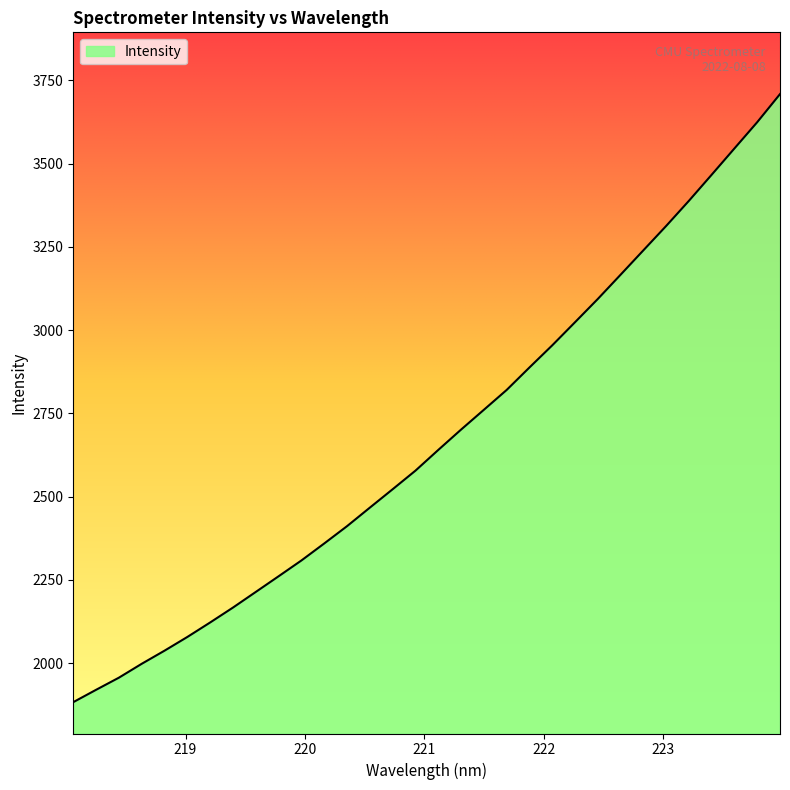

What is the greatest value displayed?

3708.6